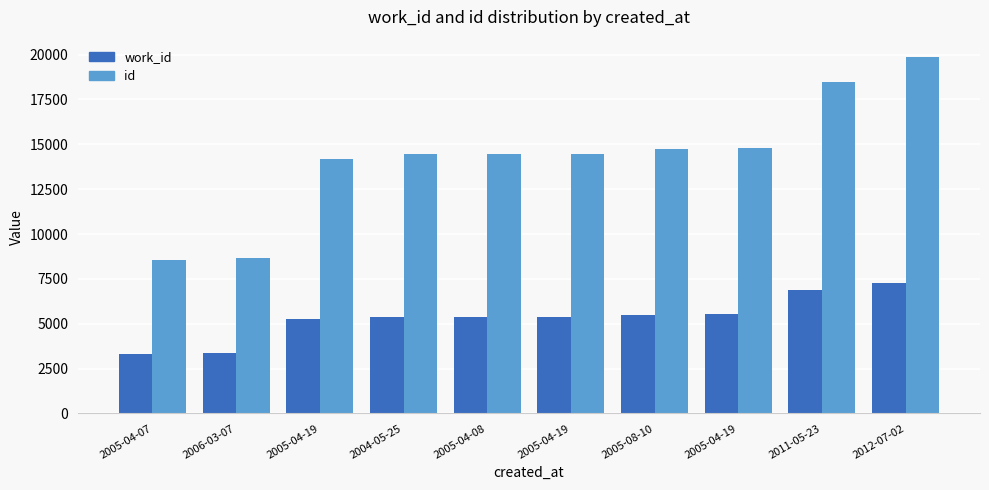

What is the difference between the id values at 2011-05-23 and 2005-04-08?

4019